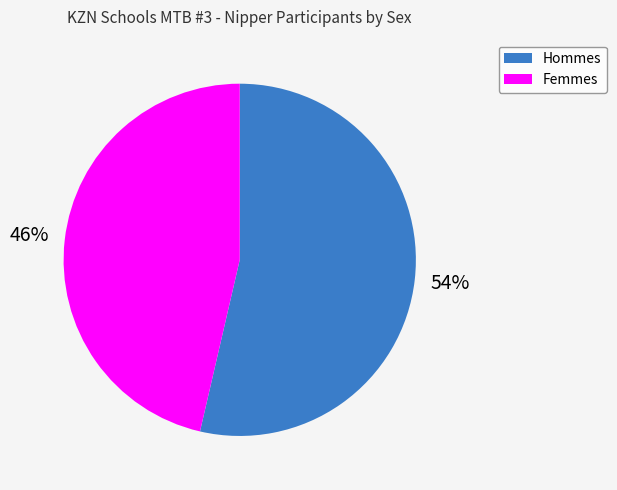

True or false: Femmes accounts for 46% of the total.

True